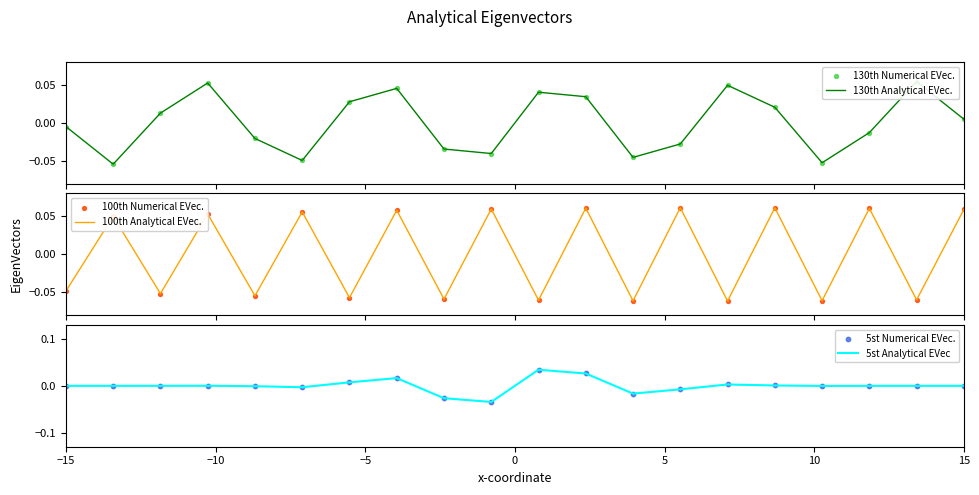

What are all the series names shown in the legend?

130th Analytical EVec., 130th Numerical EVec., 100th Analytical EVec., 100th Numerical EVec., 5st Analytical EVec, 5st Numerical EVec.